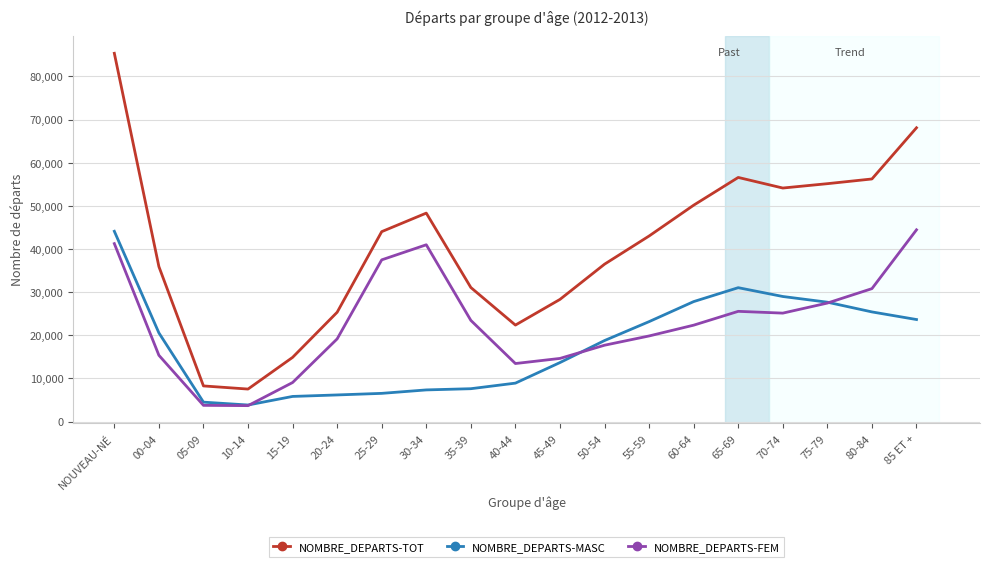

What is the maximum value for NOMBRE_DEPARTS-FEM?

44450